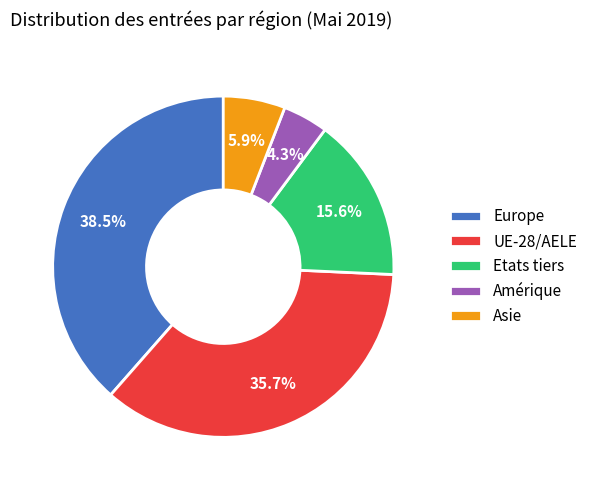

Approximately how many times larger is the value at Europe compared to Amérique?

9.0